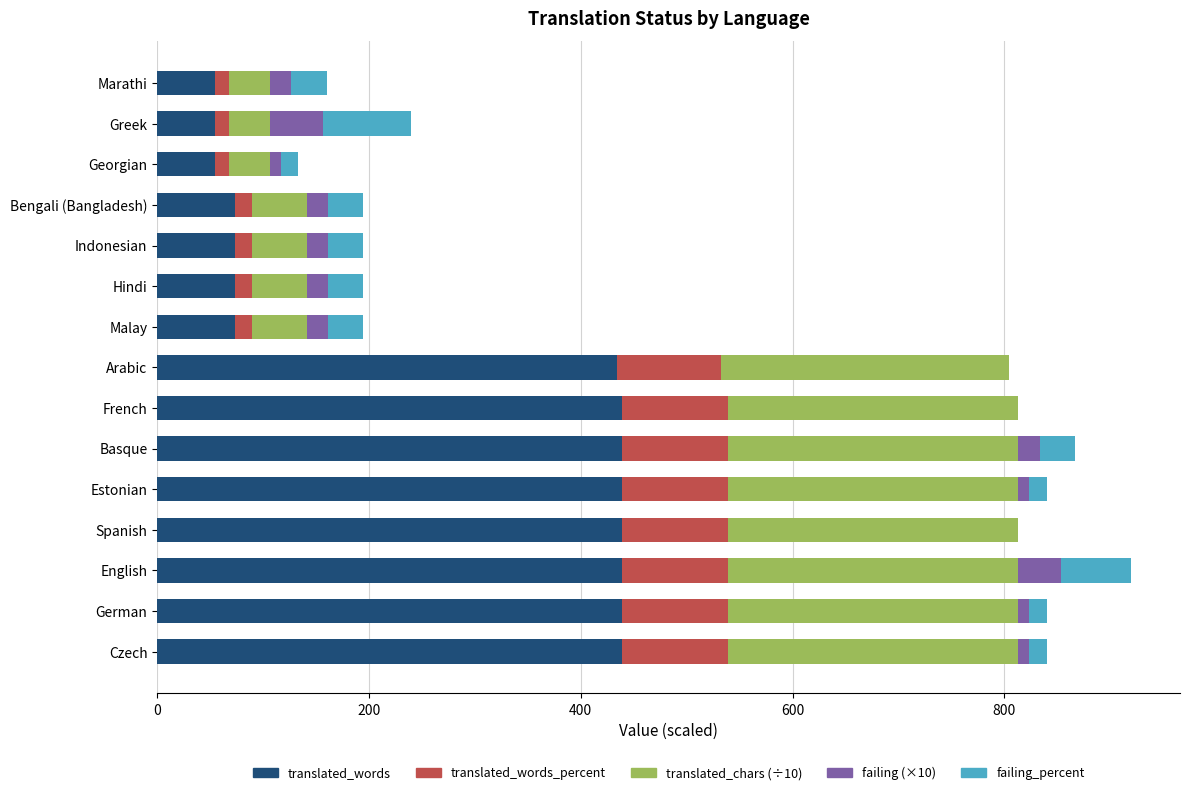

What is the highest value of the translated_words series?

439.0